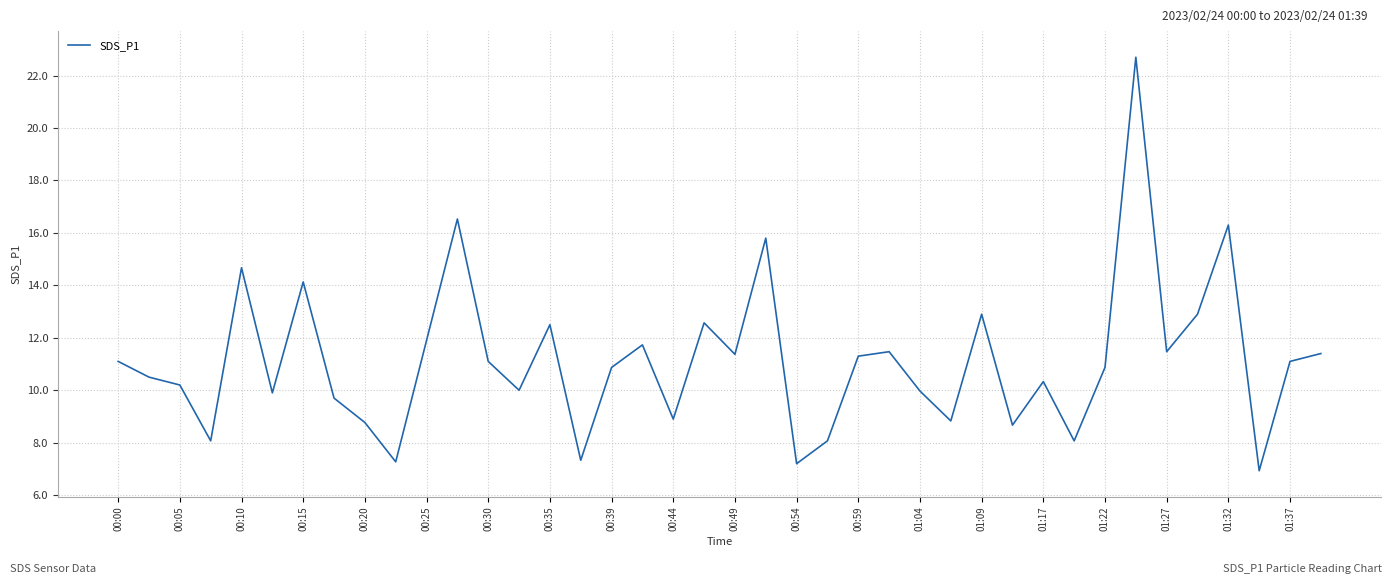

What is the maximum value shown in the chart?

22.7